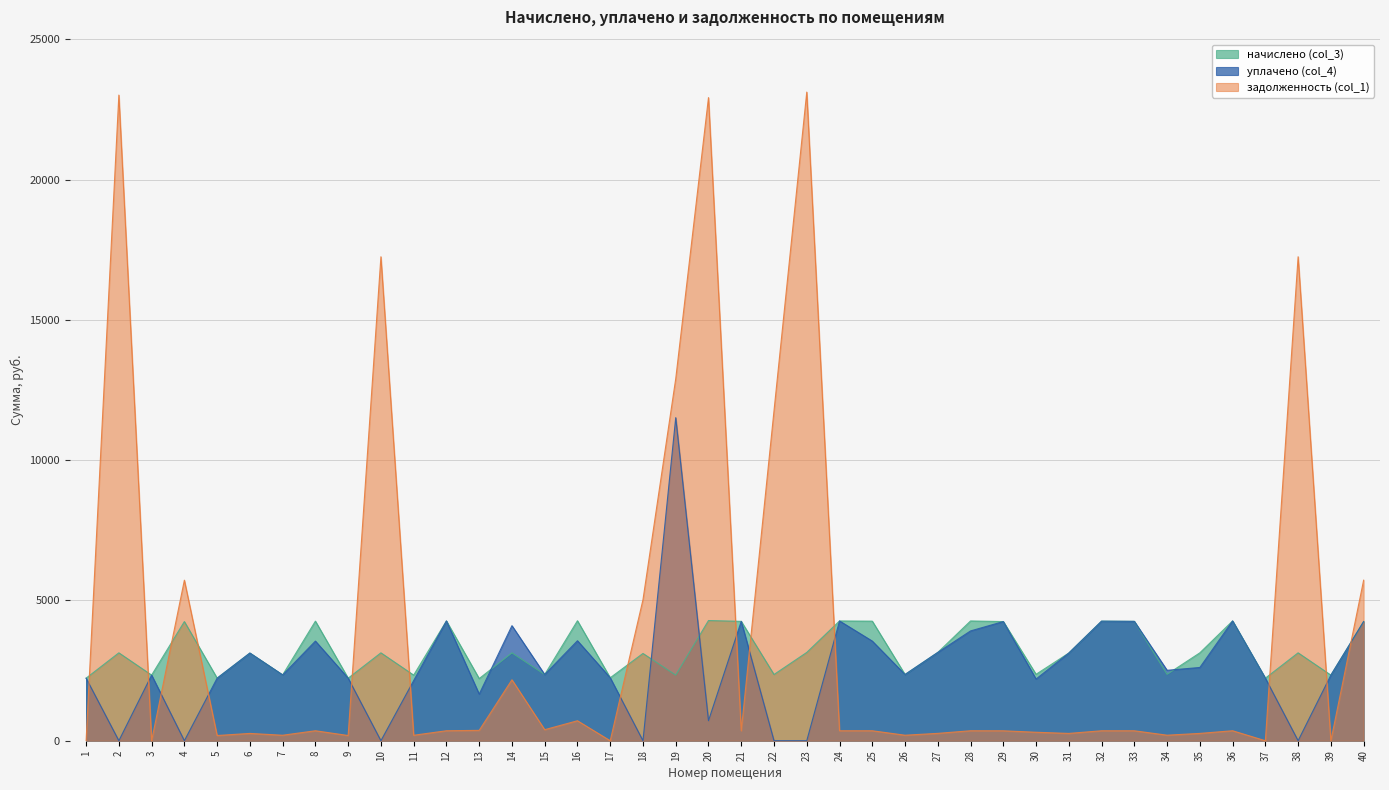

Is it true that задолженность (col_1) equals 196.7 at 26?

True